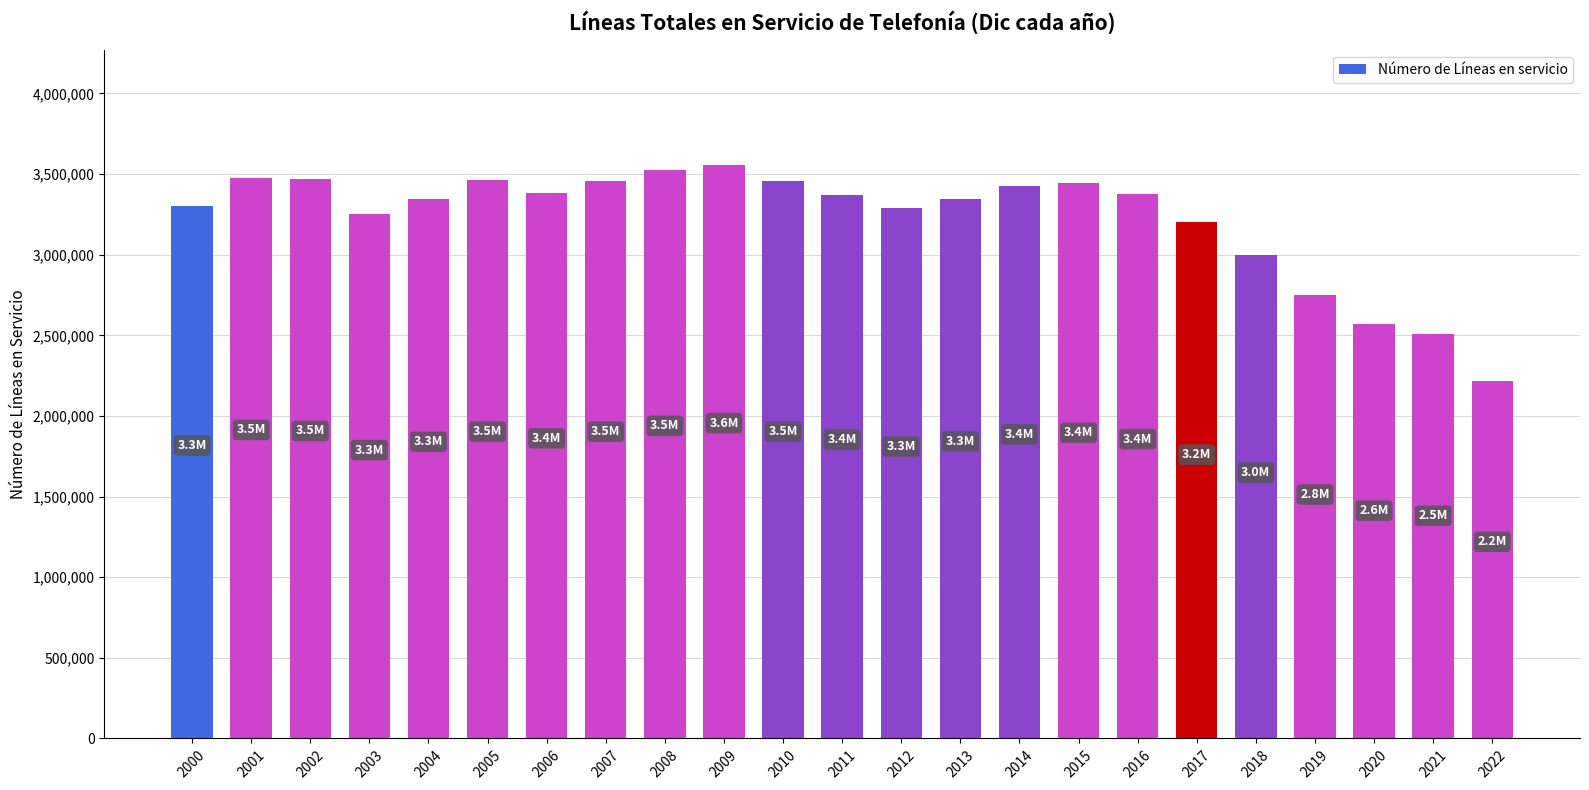

Where does the data first go above 3370104?

2001